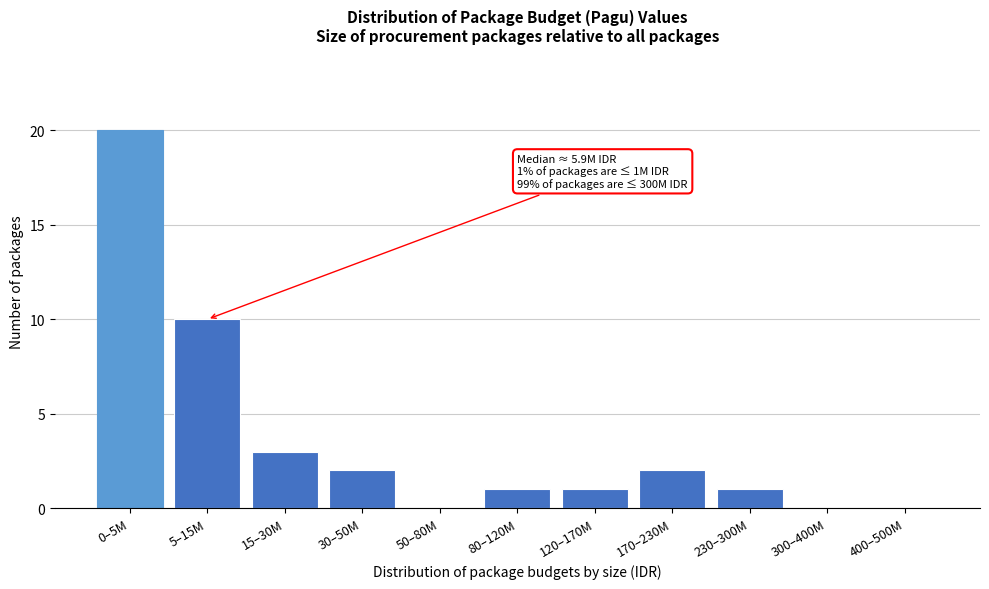

Reading right to left, extract all data points from this chart.

400–500M=0	300–400M=0	230–300M=1	170–230M=2	120–170M=1	80–120M=1	50–80M=0	30–50M=2	15–30M=3	5–15M=10	0–5M=20